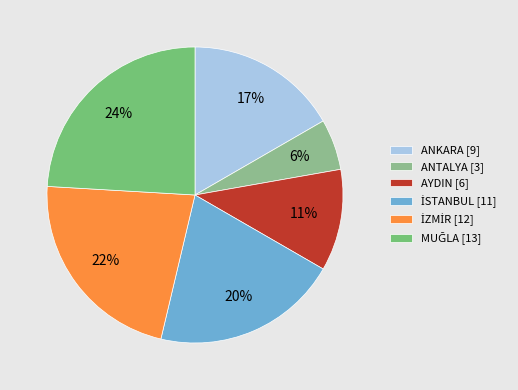

Count the number of slices in the pie.

6